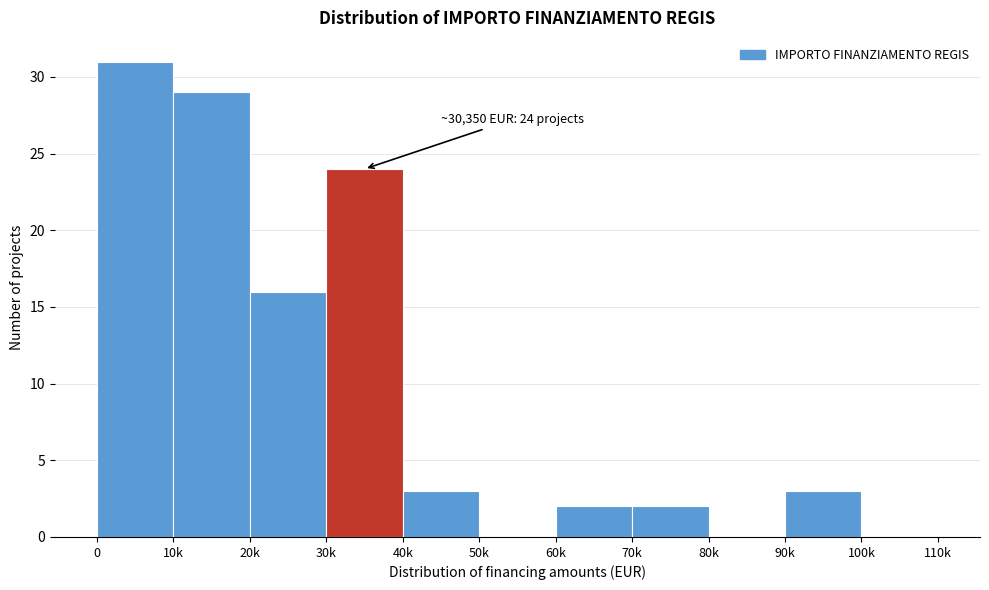

Reading left to right, list all the values displayed in this chart.

0=31	10k=29	20k=16	30k=24	40k=3	50k=0	60k=2	70k=2	80k=0	90k=3	100k=0